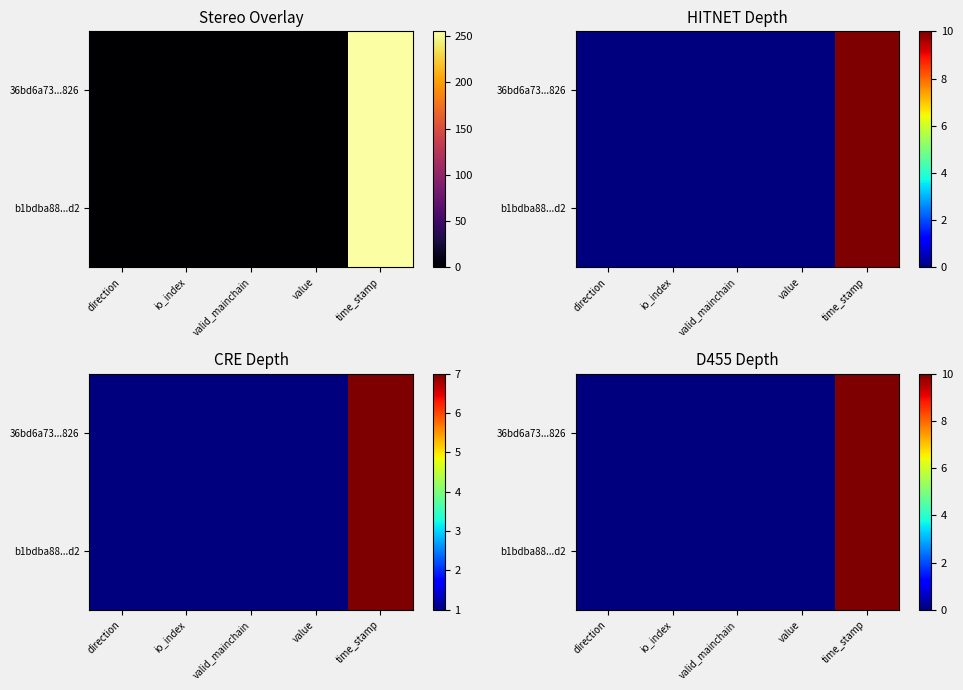

The value of b1bdba88...d2 at value is 0.0. True or false?

True